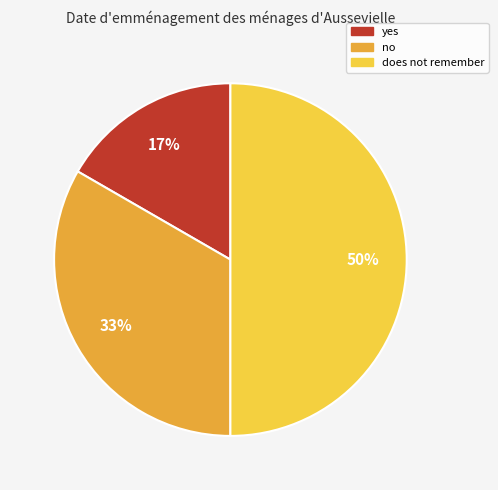

Do yes and does not remember together represent more than half of the pie?

Yes